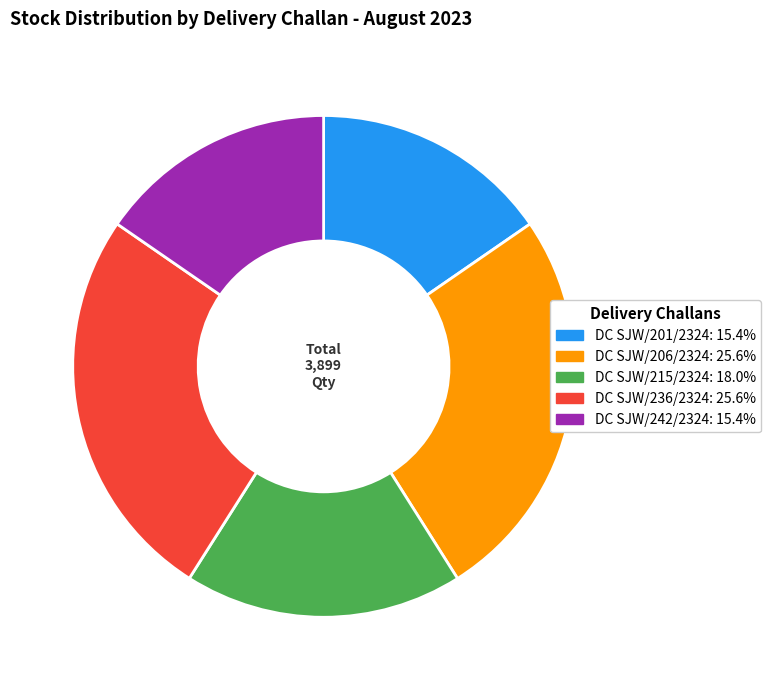

What is the ratio of the value at DC SJW/201/2324 to the value at DC SJW/215/2324?

0.9